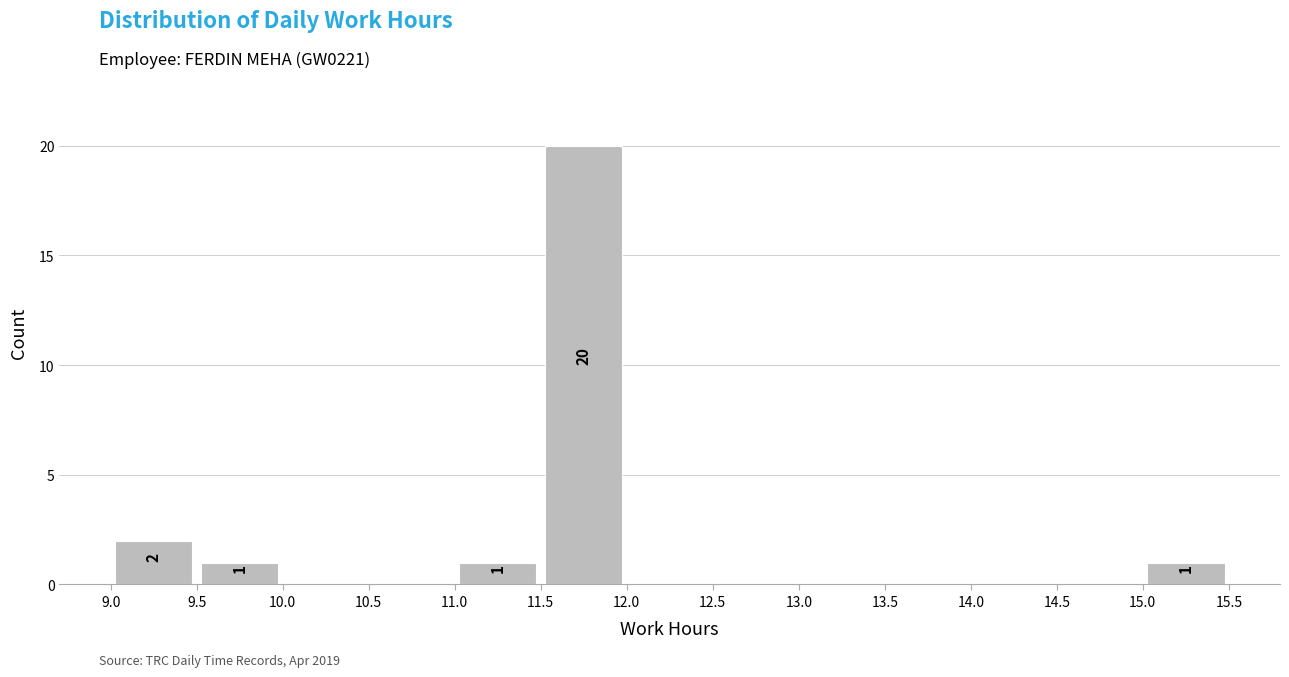

Over which range of the x-axis is the bar tallest?

11.5 to 12.0